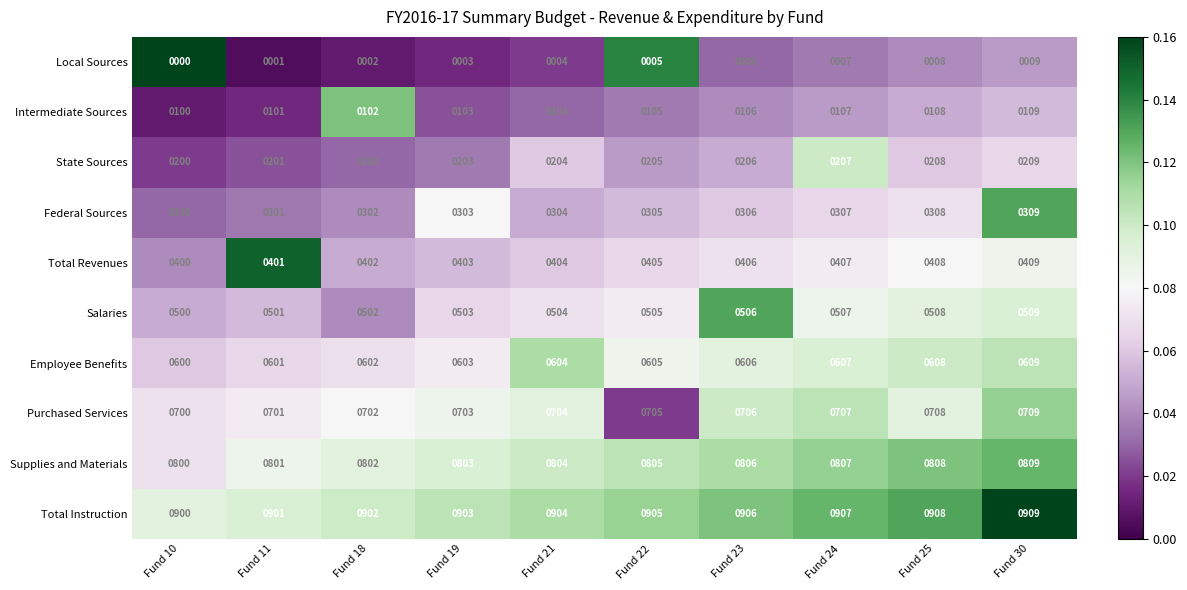

At which category is the sum across all series the highest?

Fund 30